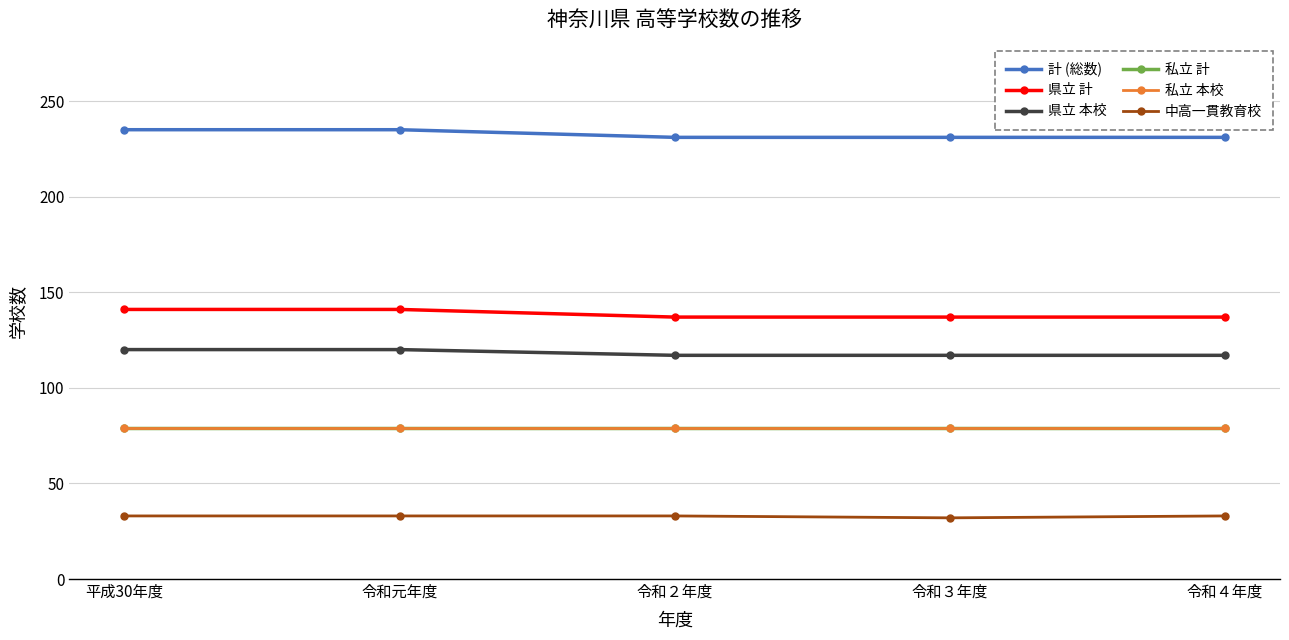

Between 令和３年度 and 令和４年度, which is larger?

令和３年度